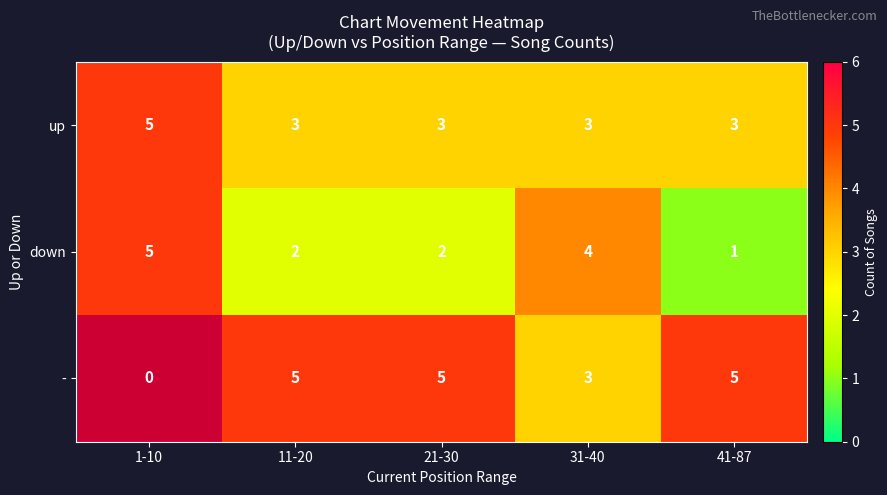

What is the difference between the highest and lowest values at 41-87?

4